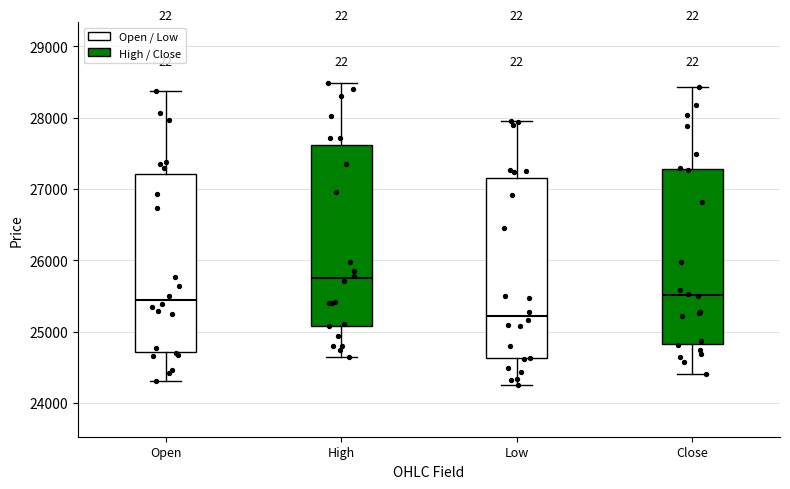

Reading left to right, transcribe this box plot: for each box, give where its median line is, the range the box spans, and where its two whiskers end, as read against the y-axis. The values are not printed on the chart, so give them approximately, as read against the axis.

Open: median 25400, box 24700 to 27200, whiskers 24300 to 28400
High: median 25700, box 25100 to 27600, whiskers 24600 to 28500
Low: median 25200, box 24600 to 27200, whiskers 24300 to 28000
Close: median 25500, box 24800 to 27300, whiskers 24400 to 28400